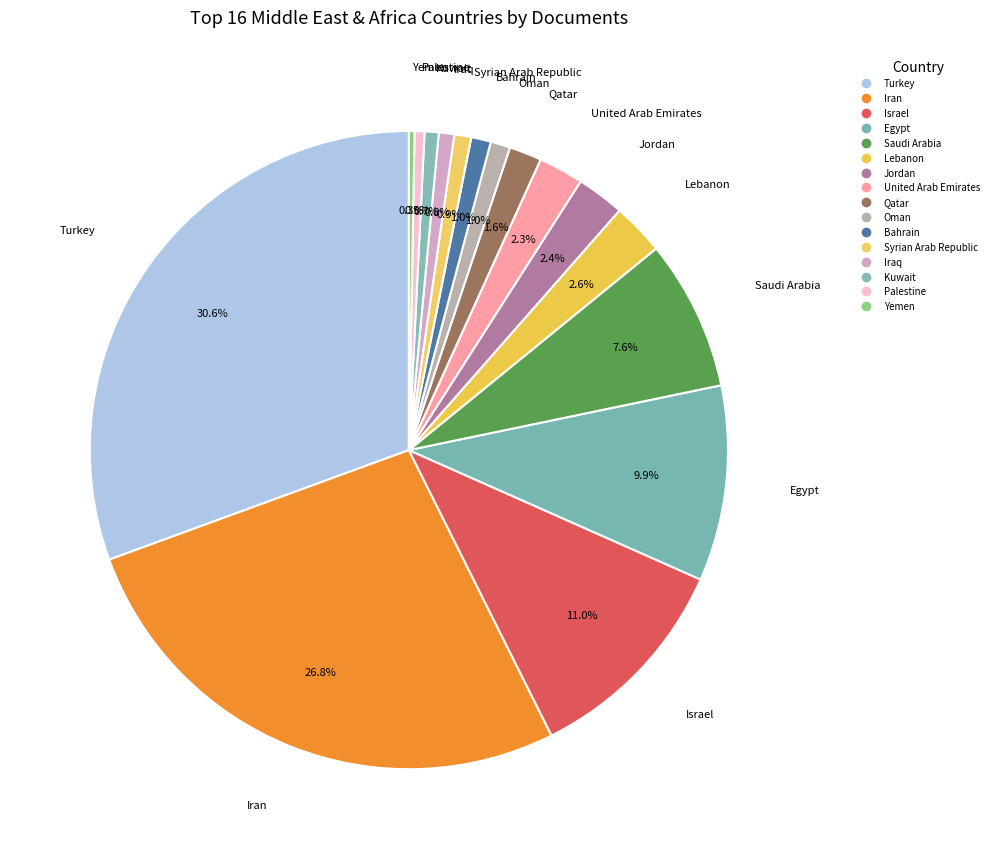

Is there a majority slice in this chart?

No